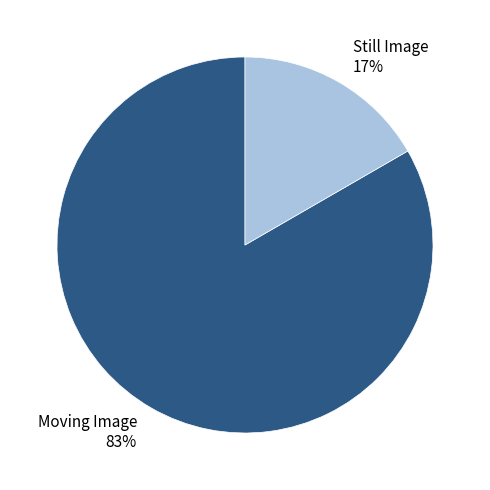

Is it true that Moving Image 83% is 92% of the pie?

False